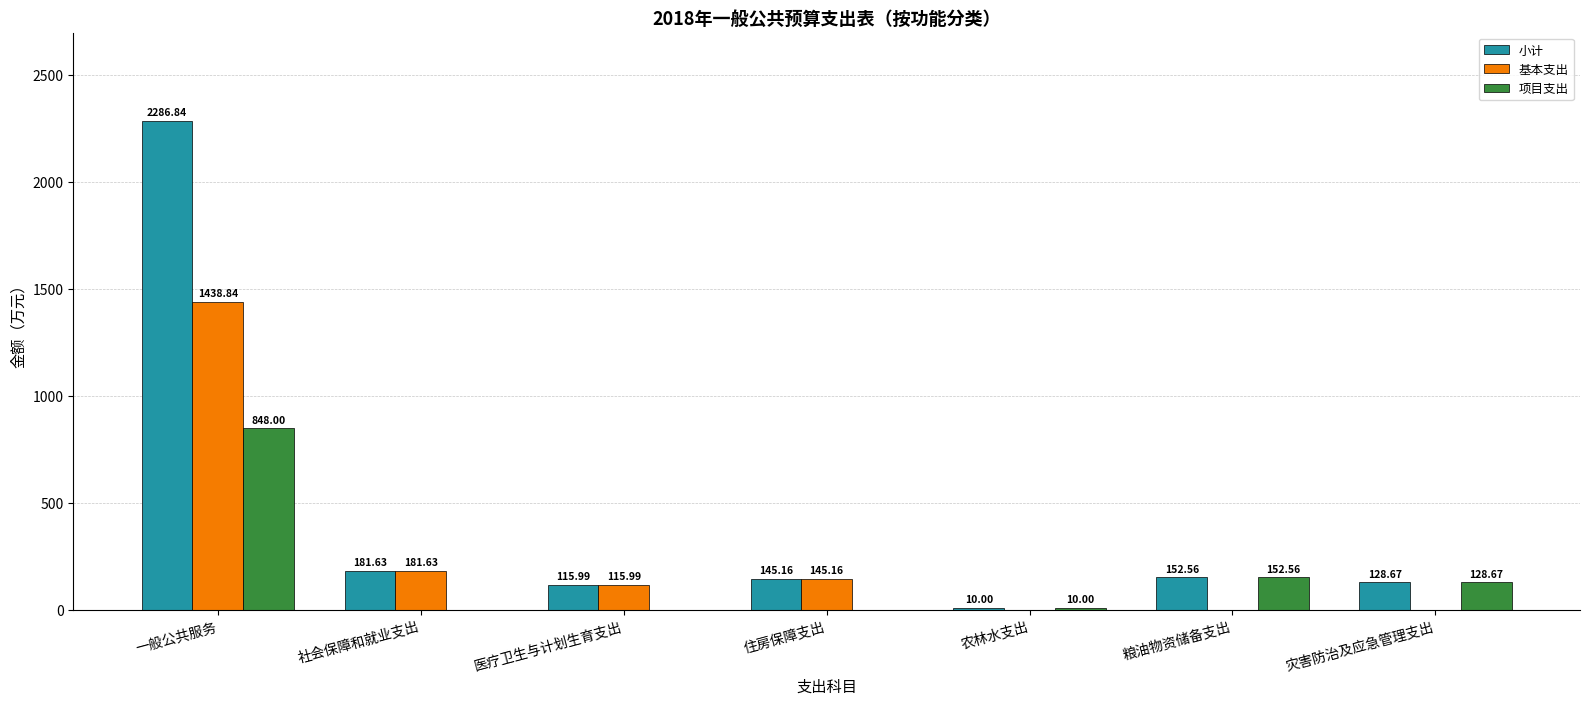

Is it true that 项目支出 equals 0.0 at 社会保障和就业支出?

True